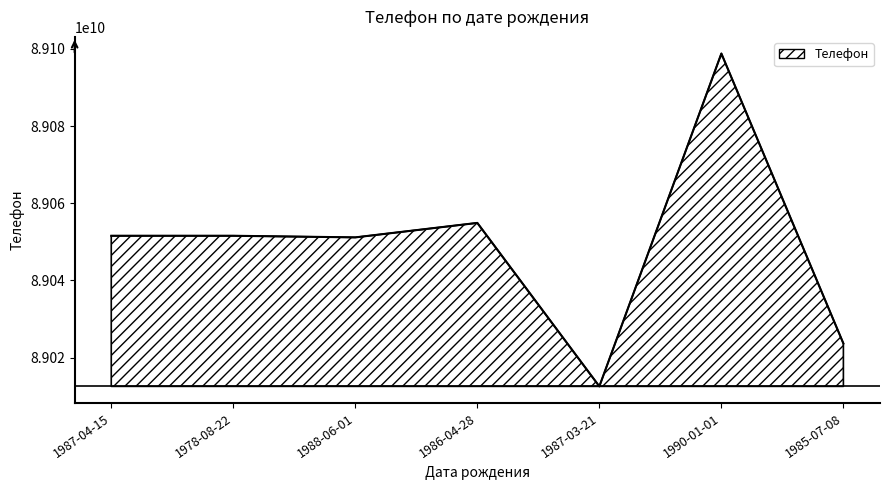

What is the sum of all values?

623344149302